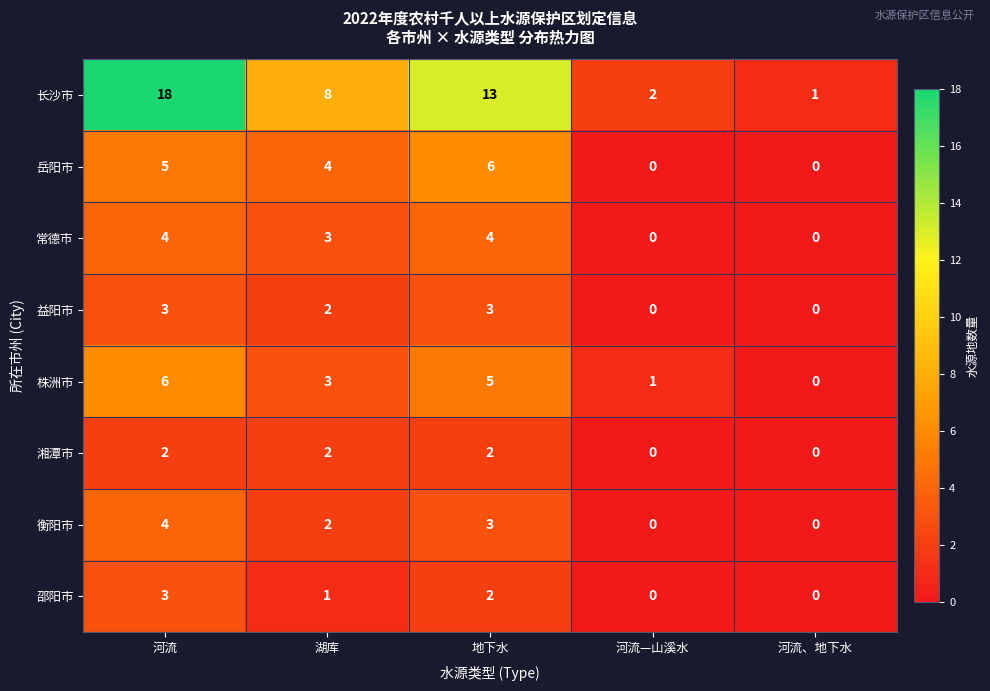

What is the spread (max minus min) of values at 湖库?

7